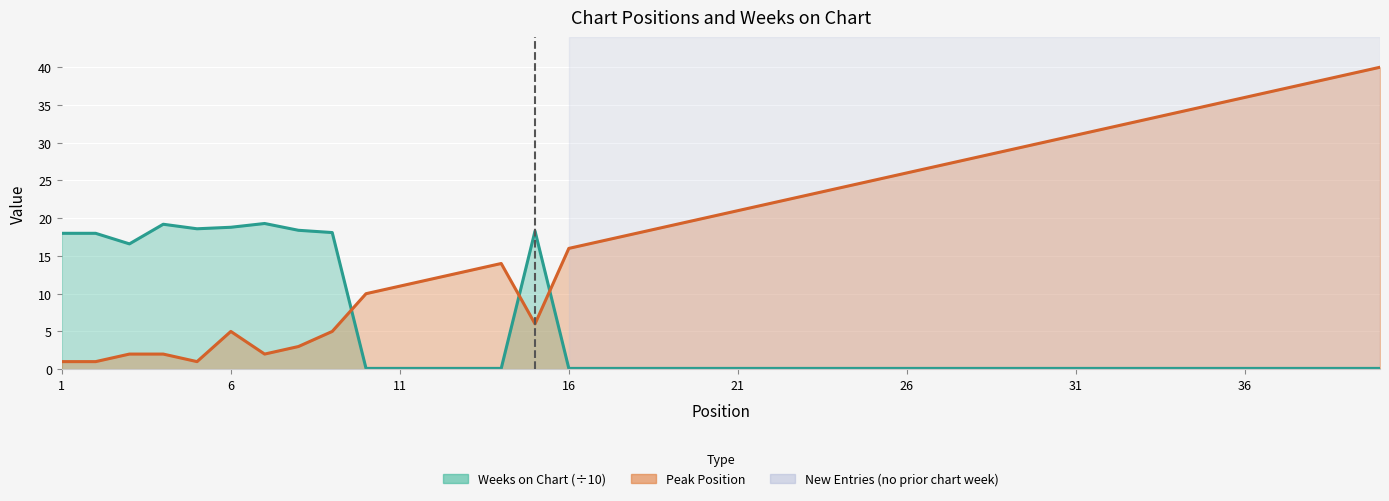

True or false: Weeks on Chart and Peak Position intersect in this chart.

True